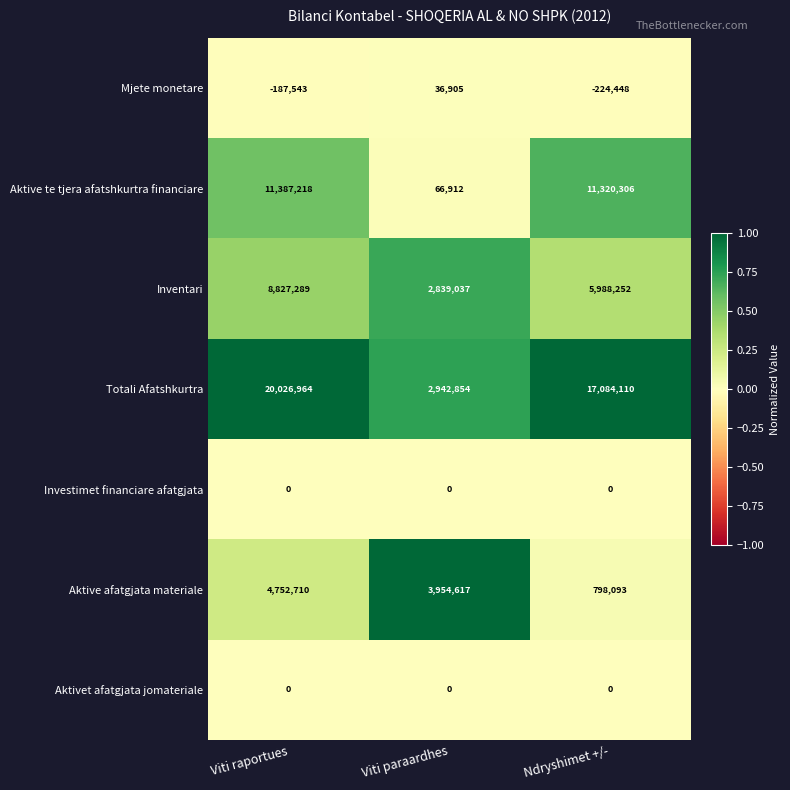

Rank the categories by Totali Afatshkurtra value from highest to lowest.

Viti raportues, Ndryshimet +/-, Viti paraardhes